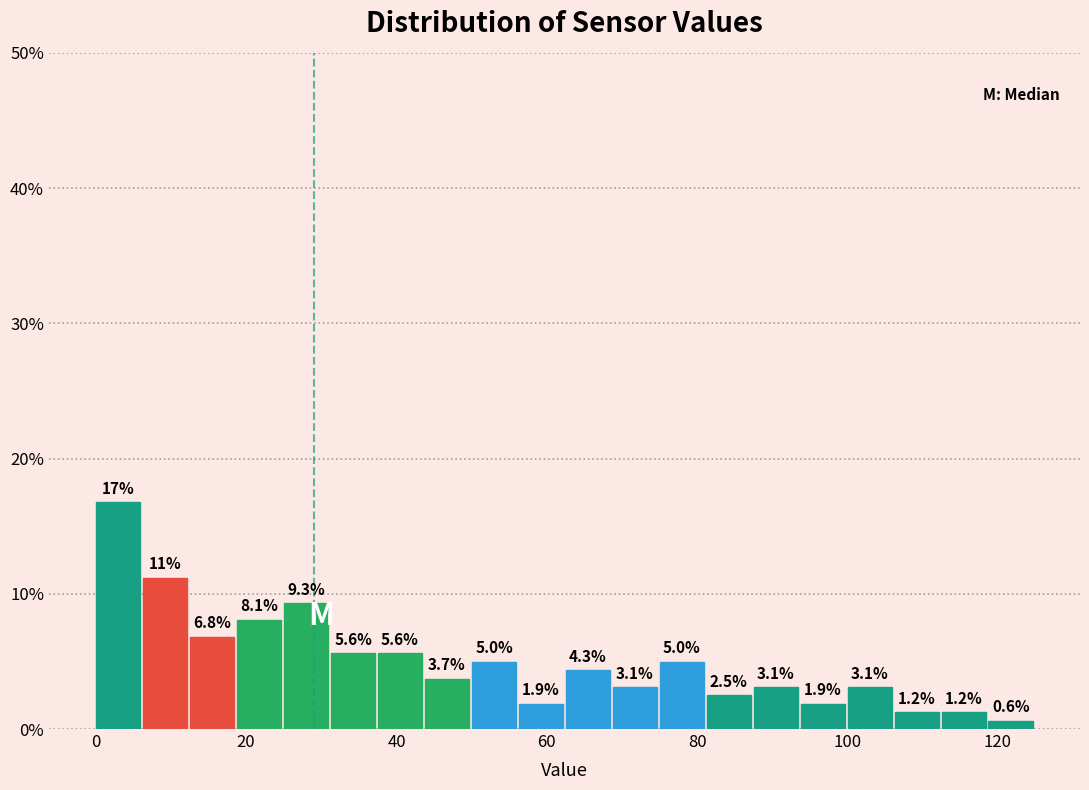

Read against the x-axis, roughly where is the centre of the tallest bar?

2